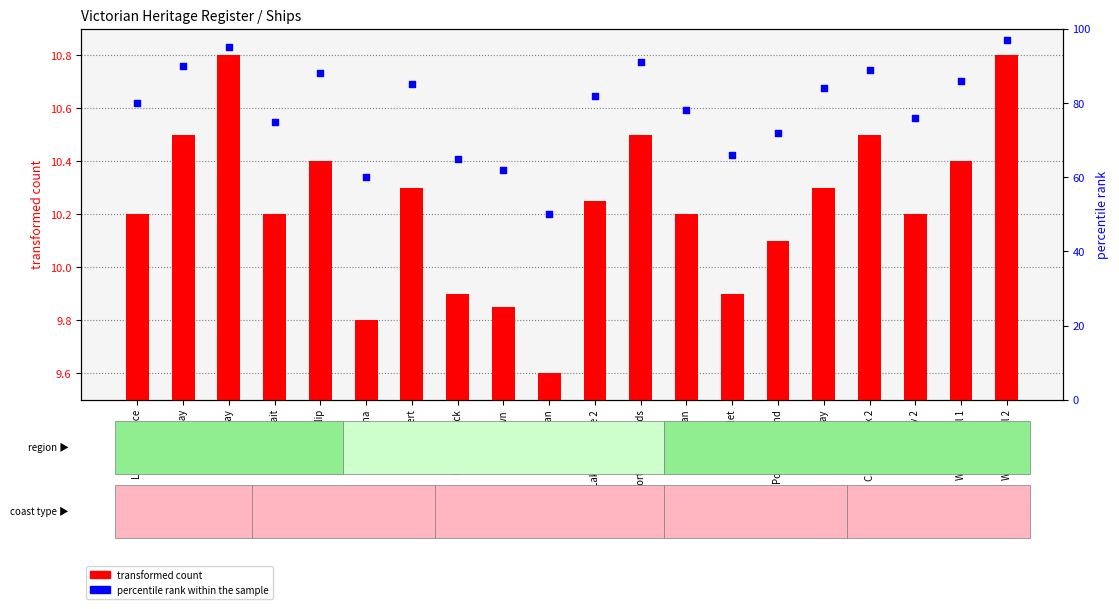

What are all the series names shown in the legend?

transformed count, percentile rank within the sample